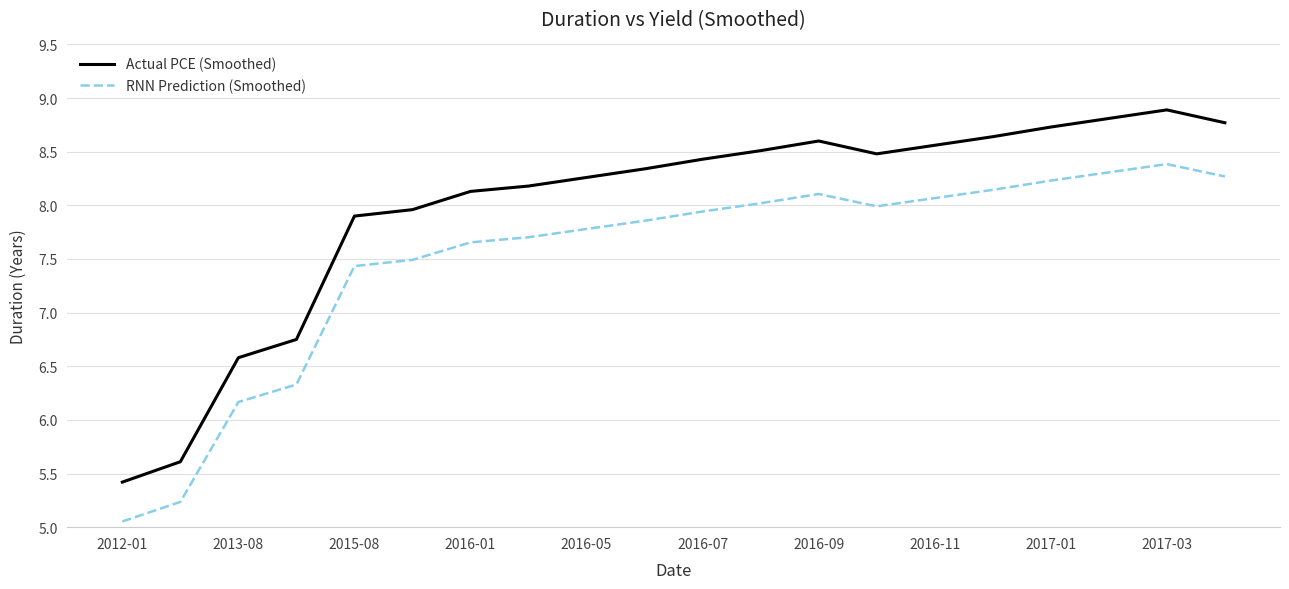

What is the greatest value displayed?

8.9